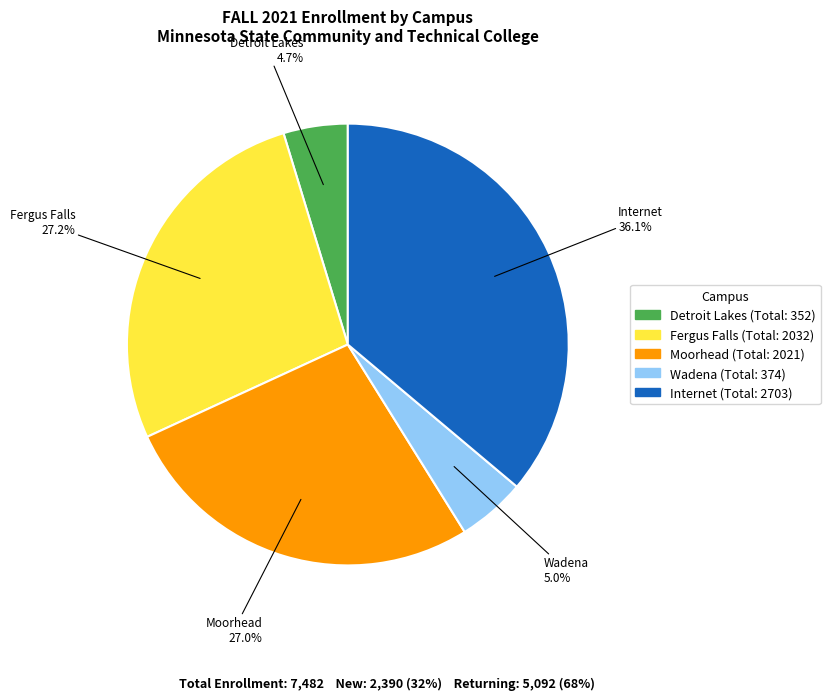

Which slice is the largest?

Internet